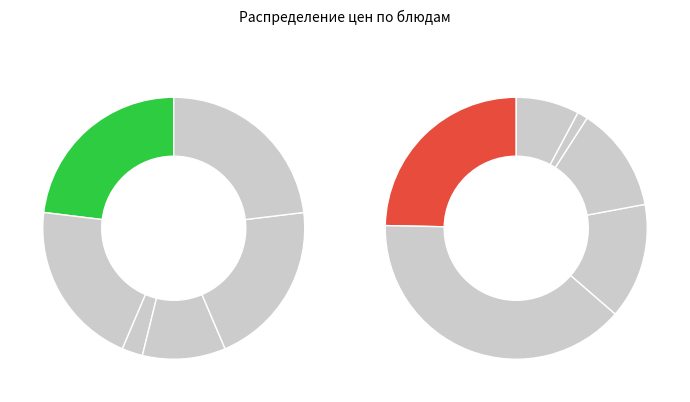

Which slice is the largest?

Катлета домашняя